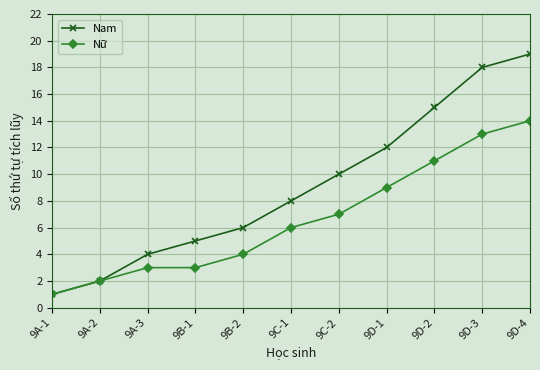

Is the value of Nữ at 9C-1 greater than the value of Nam at 9A-1?

Yes